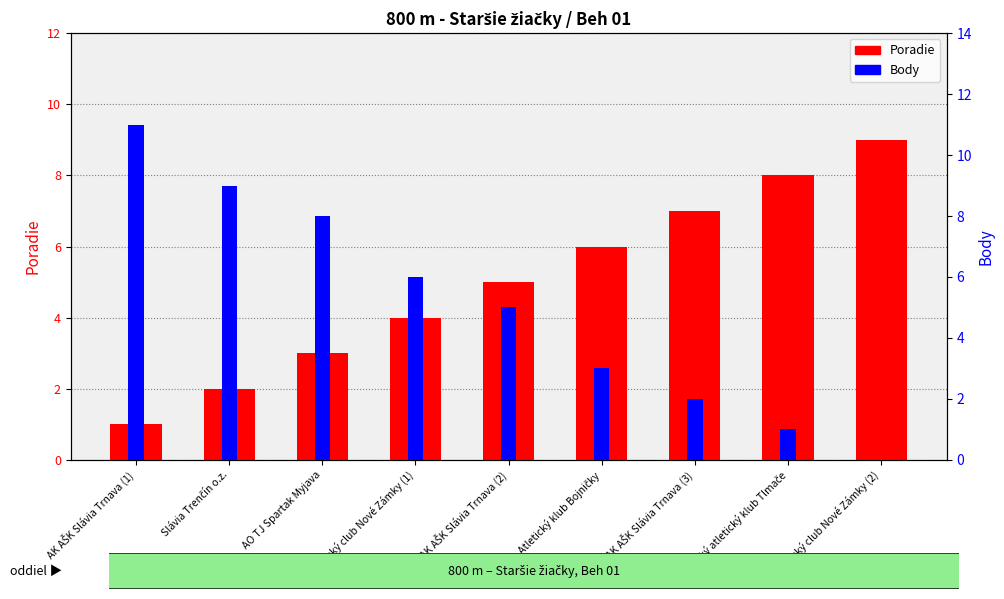

Where does the Body series first go above 5?

AK AŠK Slávia Trnava (1)